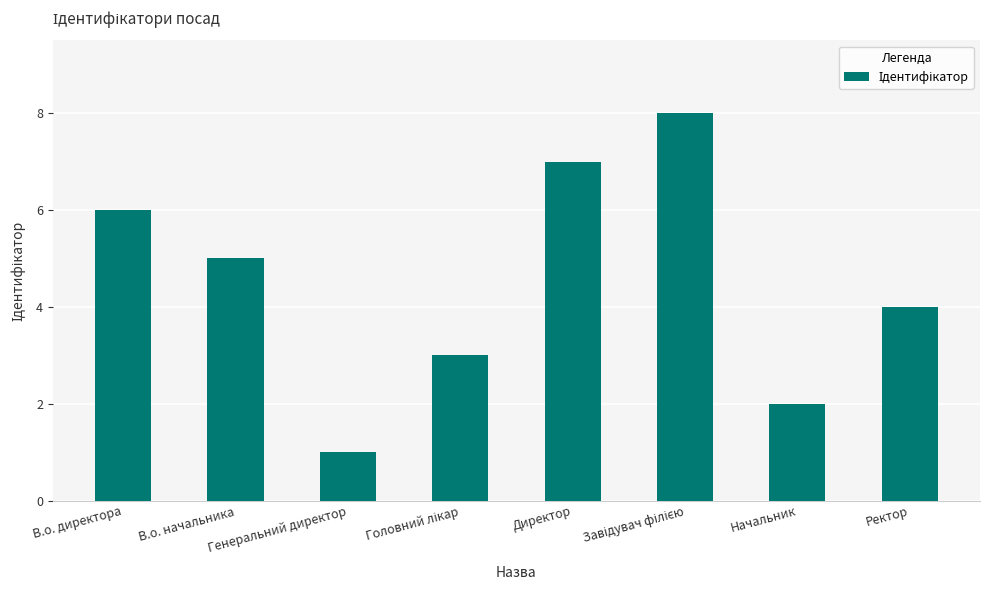

Is it true that the value at Начальник is 2?

True